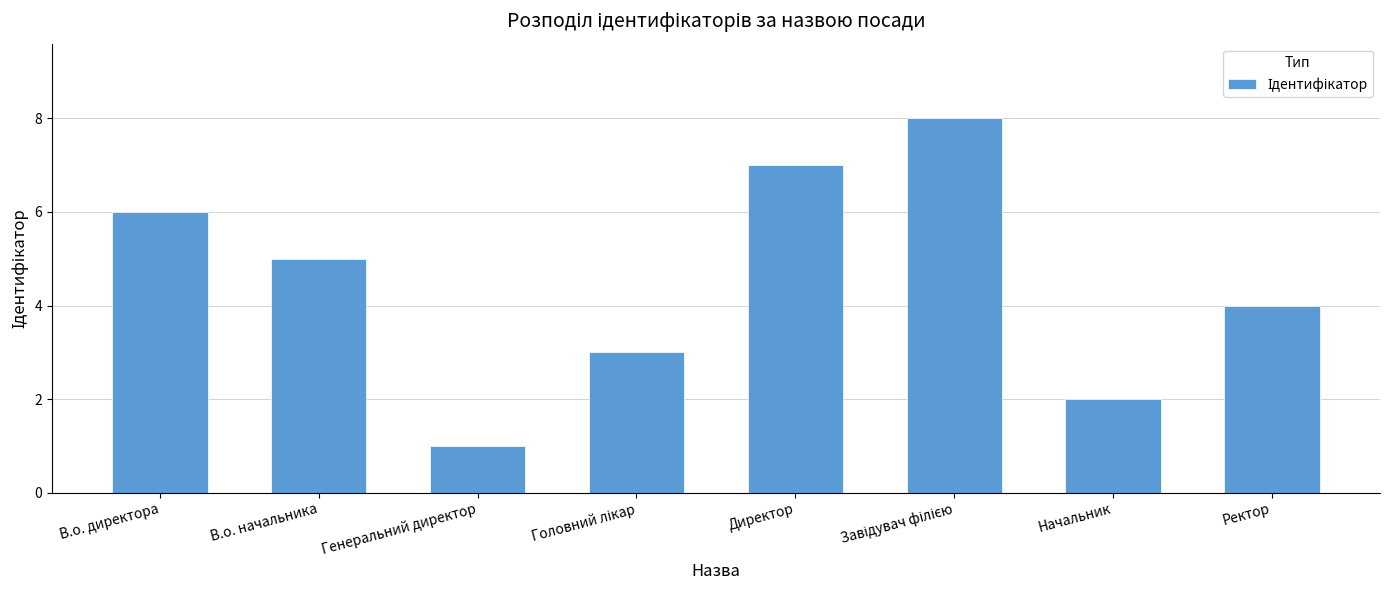

At which label is the value closest to 4?

Ректор